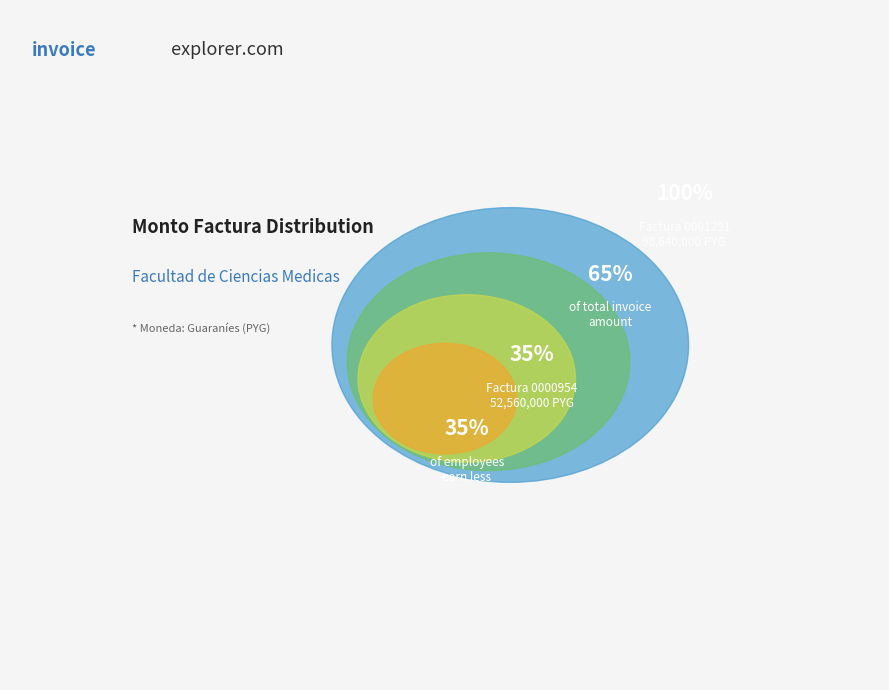

Between Factura 001-001-0000954 and Factura 001-001-0001291, which is larger?

Factura 001-001-0001291